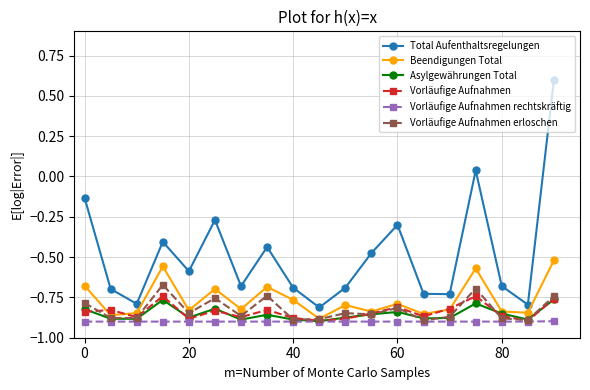

Which series has the widest spread of values?

Total Aufenthaltsregelungen